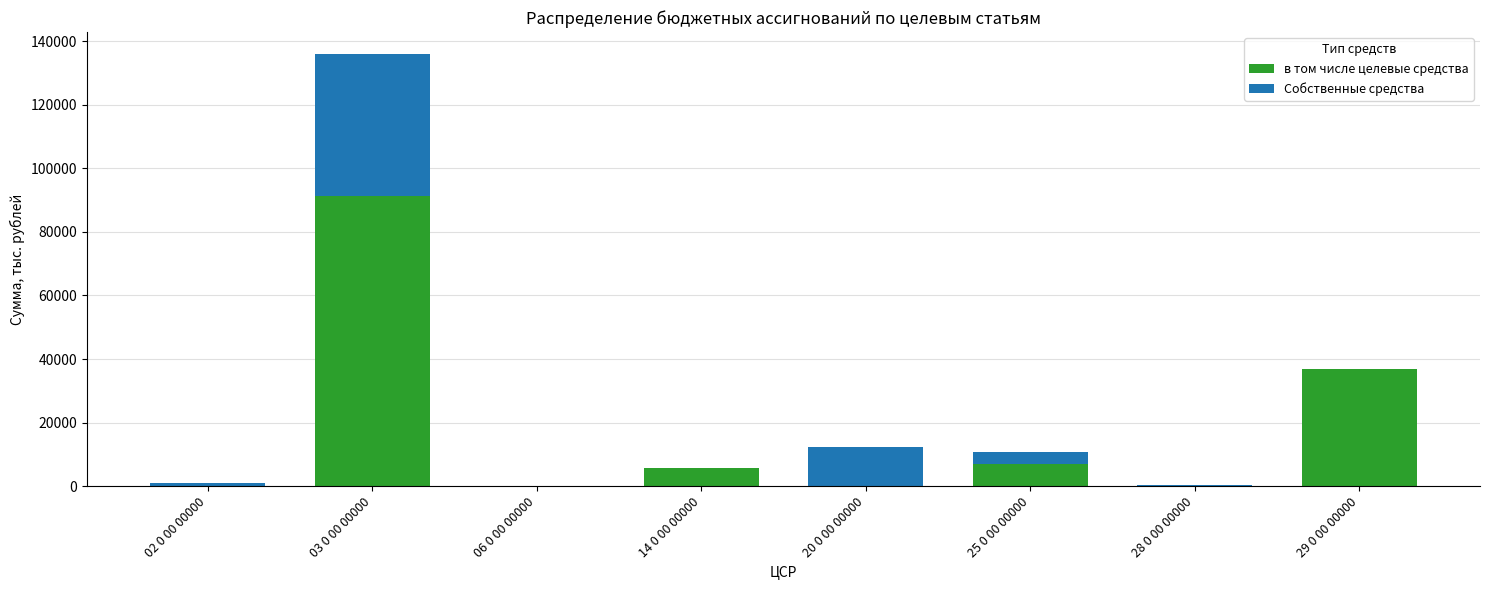

What is the total value across all series at 06 0 00 00000?

127.3